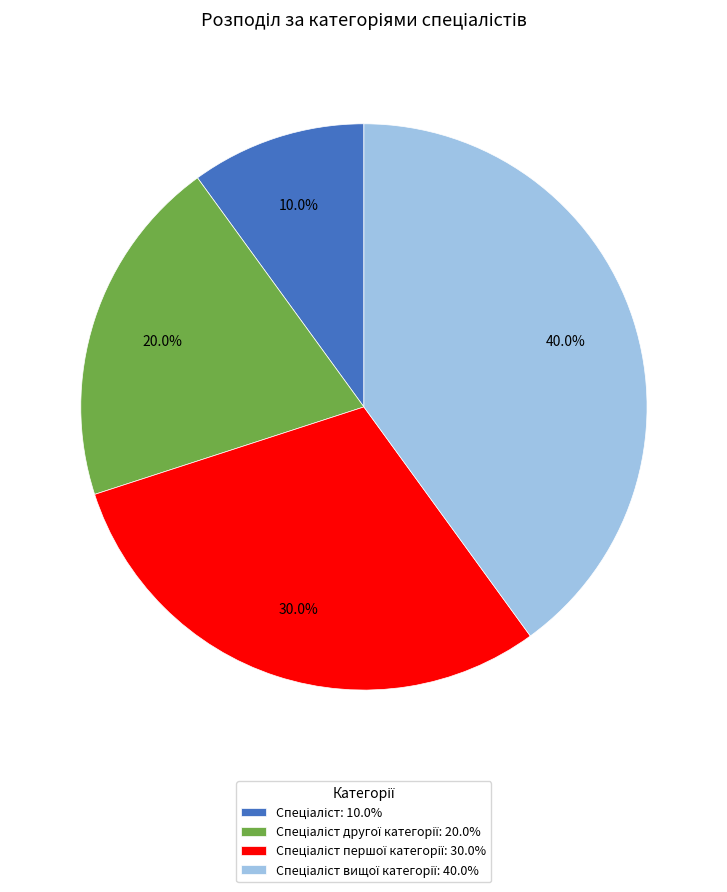

Is there a majority slice in this chart?

No